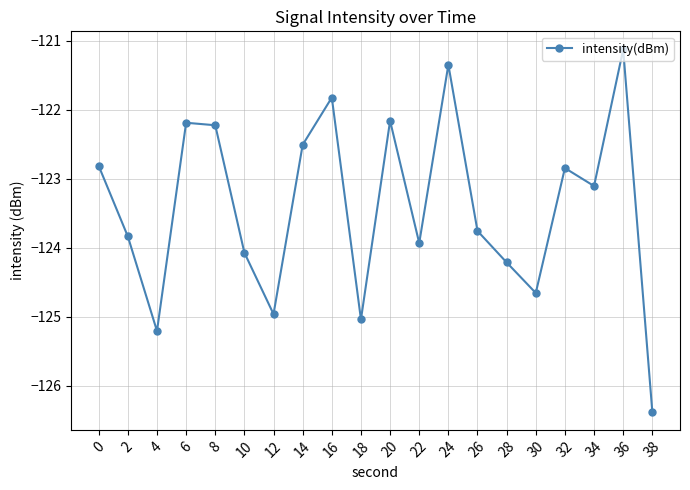

The chart shows a value of -125.2 at 4. True or false?

True